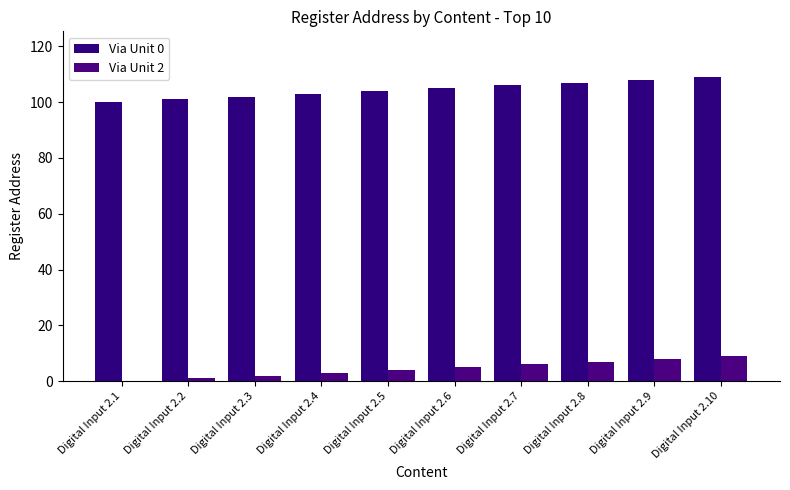

How many series are shown in this chart?

2